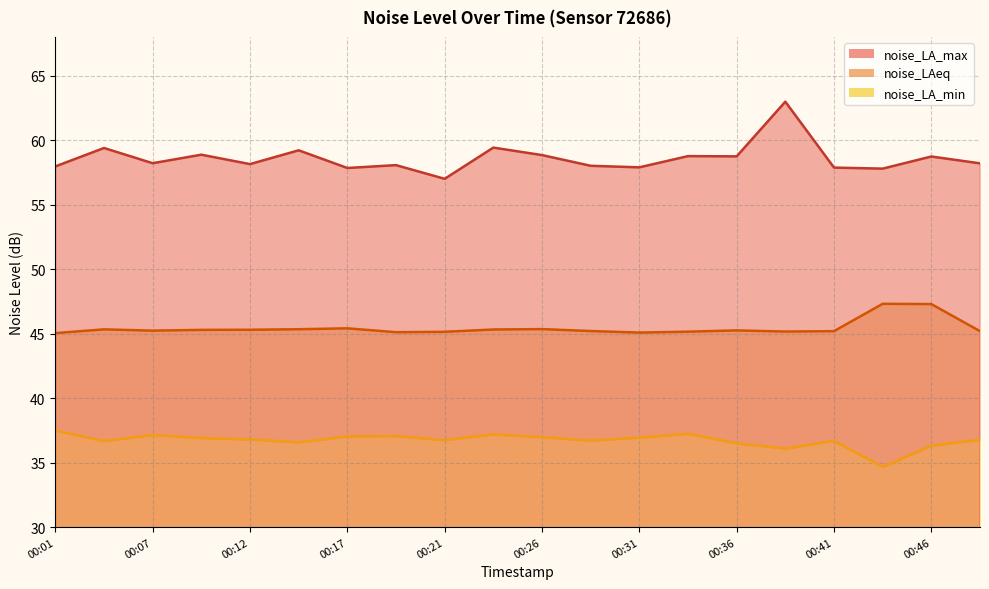

At which category is the sum across all series the highest?

00:39